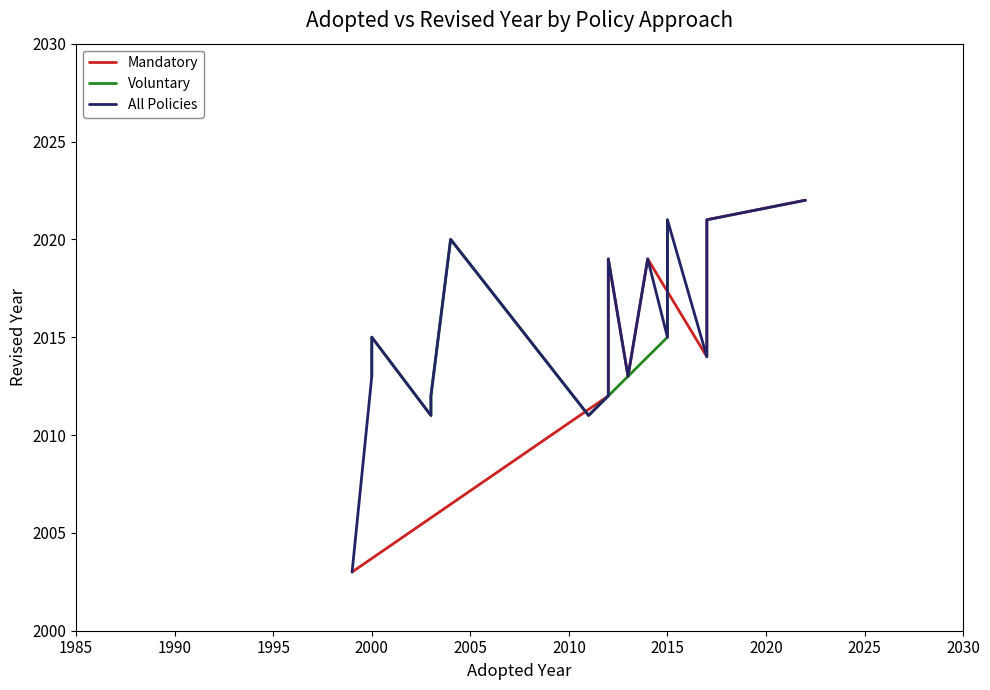

What is the difference between the highest and lowest values at 3?

1